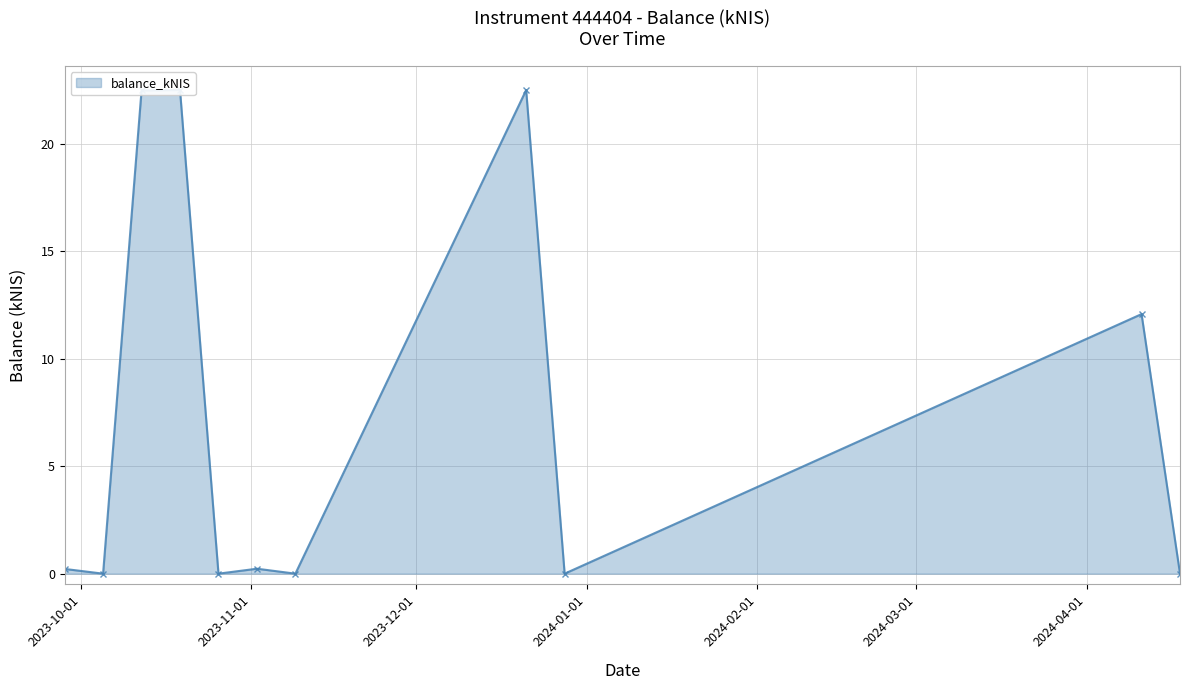

Which has a higher value, 2024-03-01 or 2023-12-01?

2023-12-01